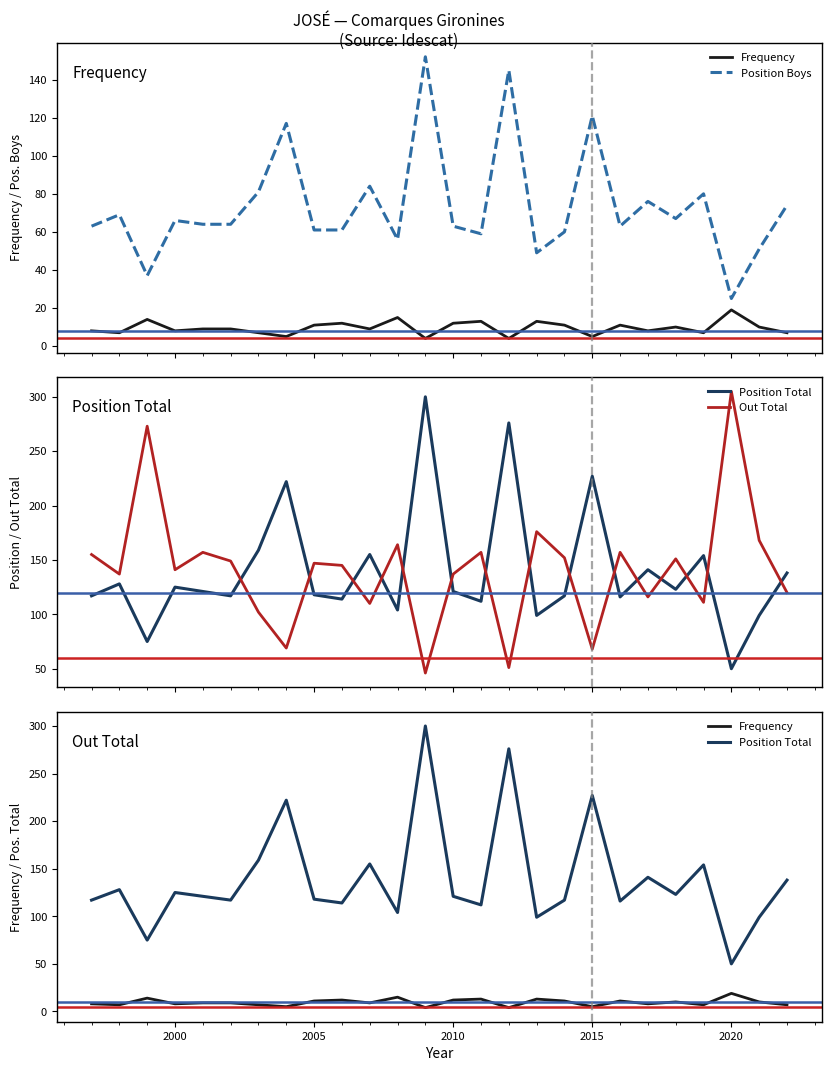

What is the highest value of the Frequency series?

19